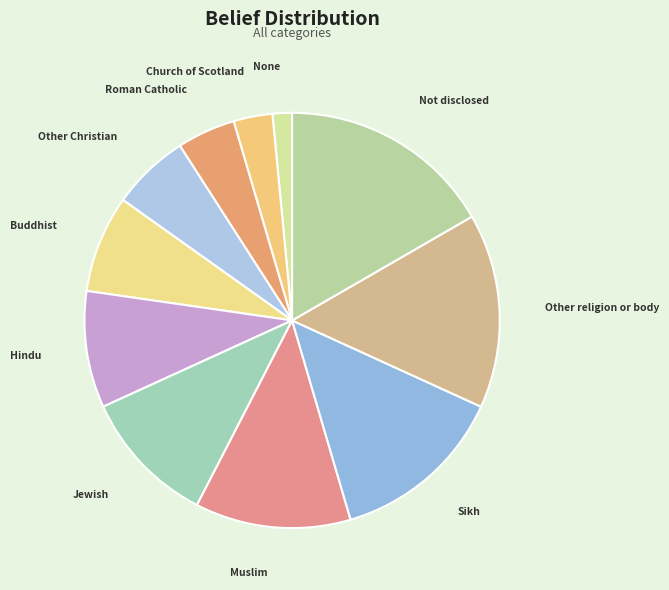

Rank the categories by value from lowest to highest.

None, Church of Scotland, Roman Catholic, Other Christian, Buddhist, Hindu, Jewish, Muslim, Sikh, Other religion or body, Not disclosed